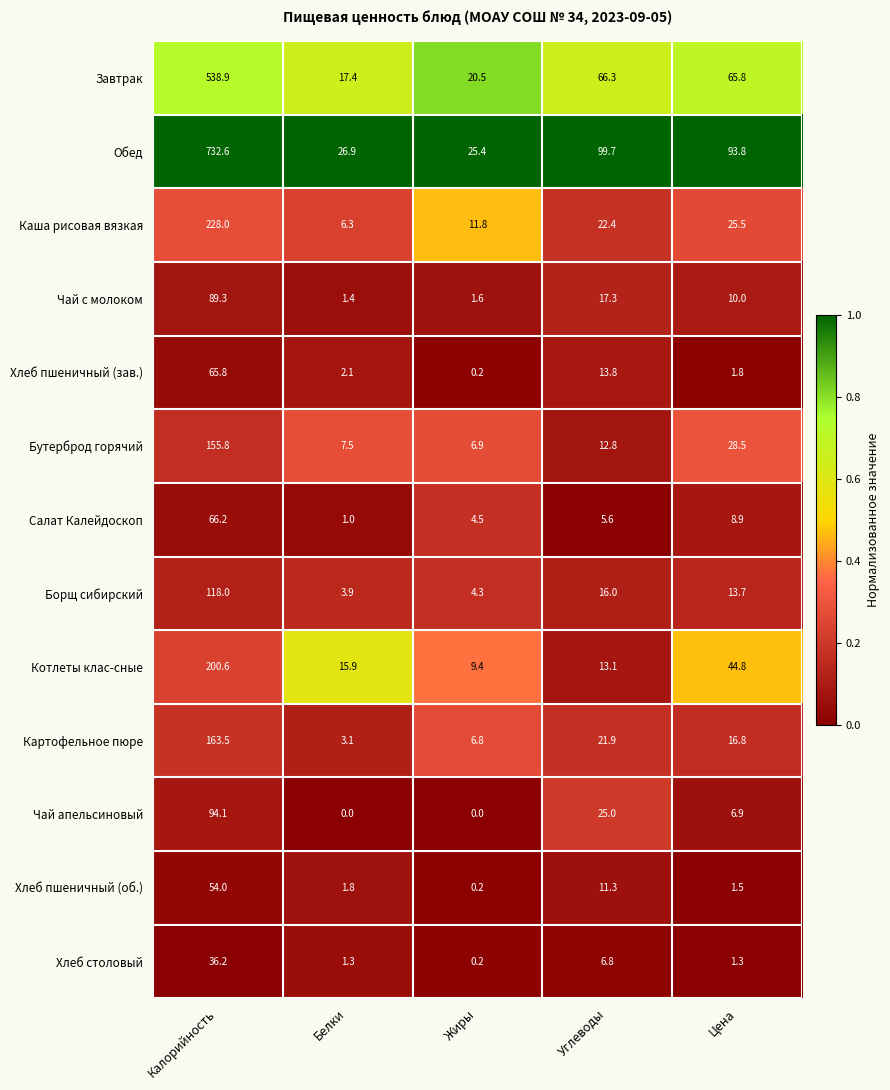

At which label is Чай с молоком closest to 45?

Углеводы